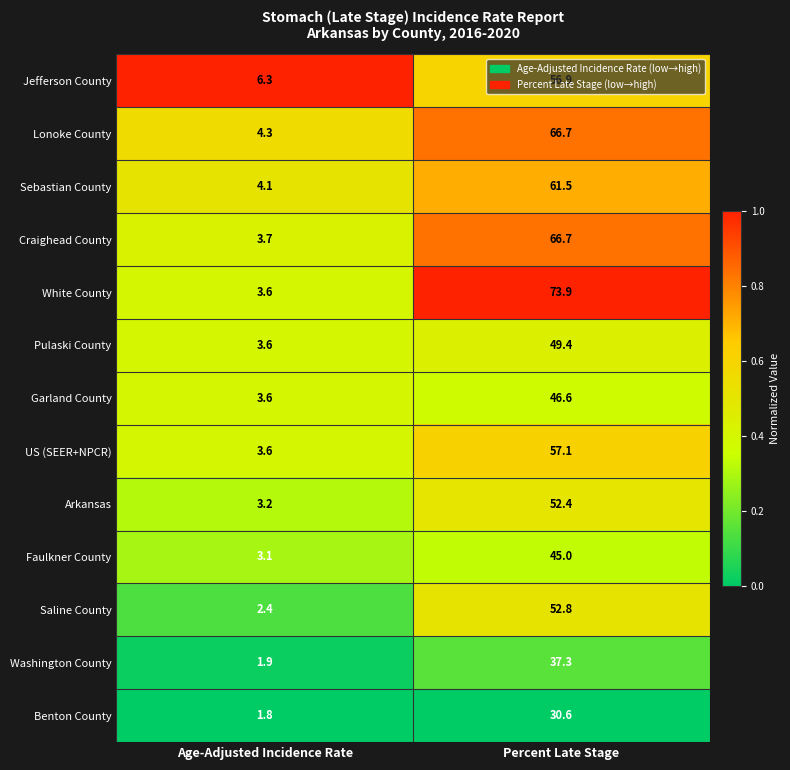

Read the Lonoke County value at Percent Late Stage.

66.7